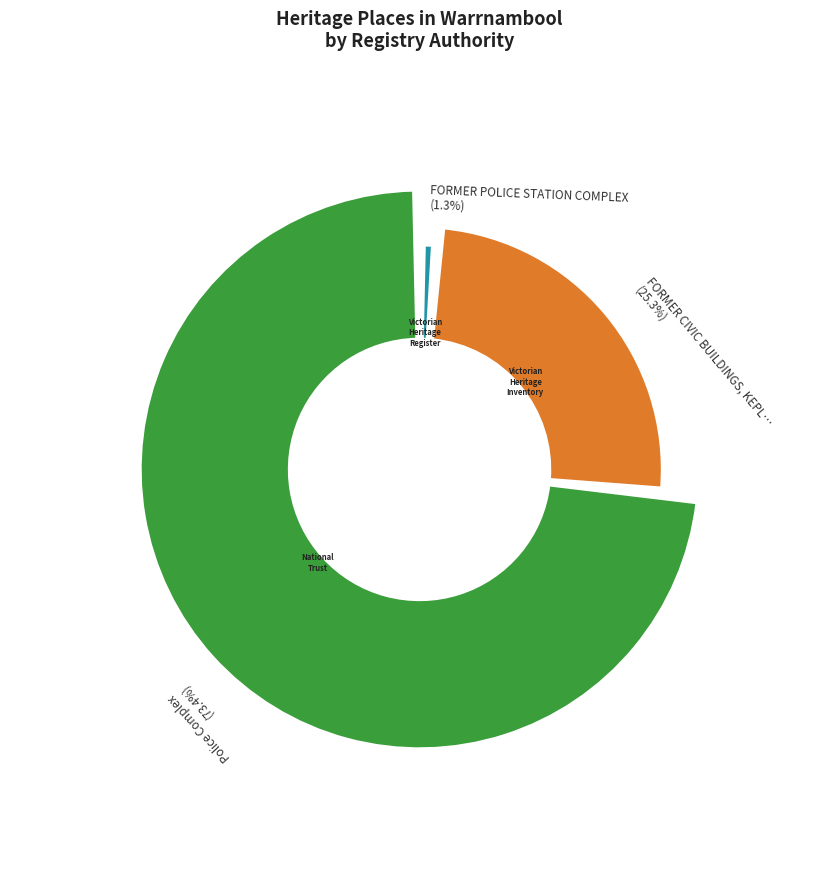

What percentage is NOT represented by FORMER CIVIC BUILDINGS, KEPLER ST, WARRNAMBOOL?

74.7%